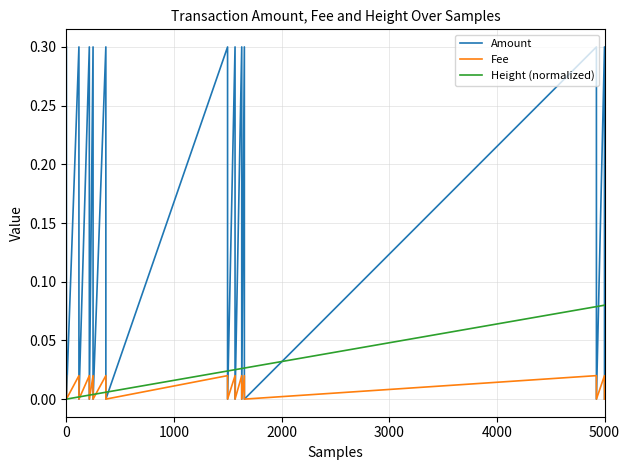

Which series has the largest total across all categories?

Amount